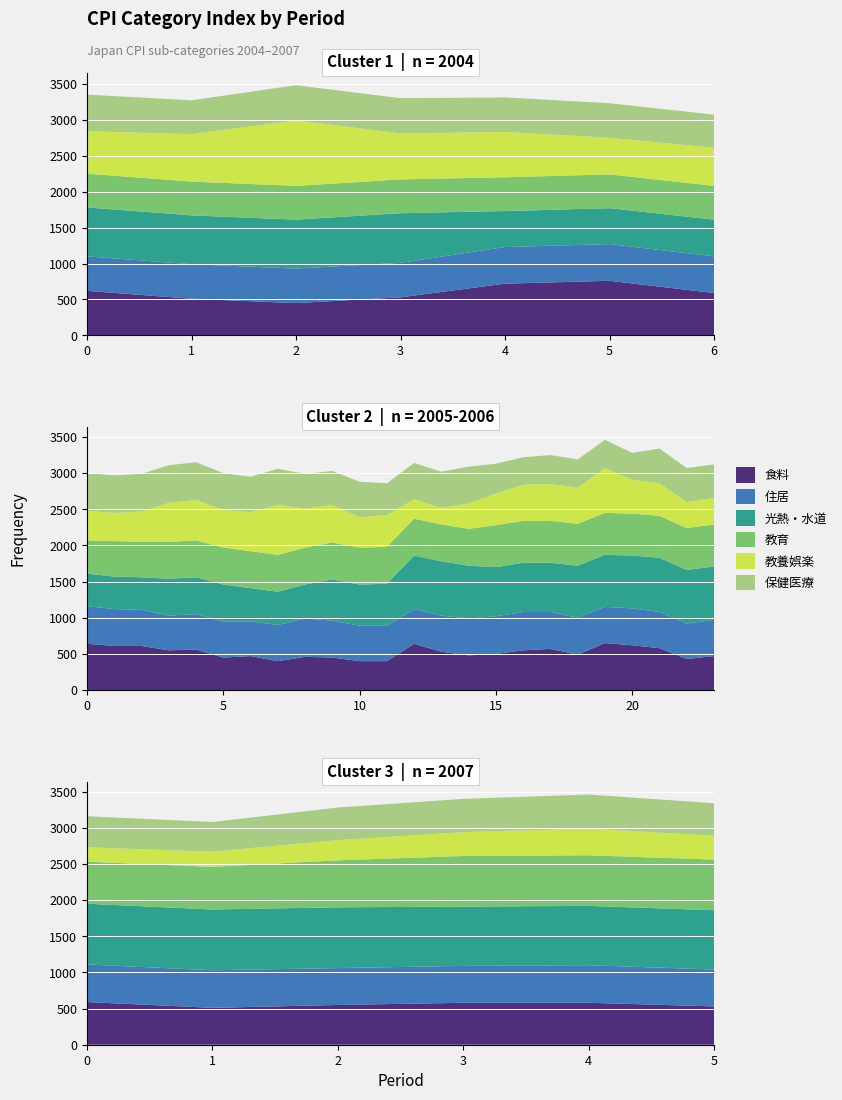

Reading left to right, transcribe all the data shown in this chart.

食料: 101.2	100.1	99.5	100.3	102.2	102.6	100.9	101.4	101.1	101.1	100.5	100.6	99.5	99.7	99.0	99.6	99.5	99.0	99.0	101.4	100.3	99.8	100.0	100.5	100.7	99.9	101.5	101.2	100.8	99.3	99.7	100.9	100.1	100.5	100.8	100.8	100.3
住居: 99.8	99.8	99.8	99.8	100.1	100.1	100.1	100.2	100.1	100.0	99.8	99.9	100.0	99.8	100.0	100.3	100.1	99.9	99.9	99.8	100.0	100.1	100.2	100.3	100.1	100.1	100.0	100.1	100.0	99.9	100.0	100.2	100.2	100.1	100.1	100.2	100.1
光熱・水道: 101.8	101.8	101.8	101.9	100.0	100.0	100.1	99.5	99.5	99.5	100.1	100.1	100.1	99.6	99.6	99.7	100.7	100.7	100.8	102.4	102.5	102.3	101.8	101.8	101.8	102.2	102.2	102.3	102.5	102.4	102.4	103.4	103.4	103.4	103.2	103.2	103.2
教育: 99.7	99.7	99.7	99.7	99.7	99.7	99.7	99.6	99.9	99.9	100.1	100.1	100.1	100.1	100.1	100.1	100.1	100.1	100.1	100.1	100.1	100.1	100.8	100.8	100.8	100.8	100.8	100.8	100.8	100.8	100.8	100.8	100.9	101.5	102.0	102.0	102.0
教養娯楽: 100.9	101.6	104.1	101.4	101.3	100.1	100.3	99.1	98.9	99.2	100.4	100.6	100.2	100.4	101.9	100.4	100.2	99.2	99.4	97.7	97.3	98.5	99.4	100.0	100.1	100.0	101.2	99.7	99.5	98.6	98.7	97.0	97.1	97.8	98.3	98.7	98.3
保健医療: 100.1	99.7	99.9	99.9	99.8	99.8	99.6	100.2	100.2	100.2	100.2	100.2	100.1	99.9	100.0	99.8	99.7	99.9	99.4	100.0	100.0	100.1	99.1	98.8	99.0	98.9	98.9	98.7	99.8	99.7	99.6	99.3	99.1	99.5	99.6	99.7	99.5